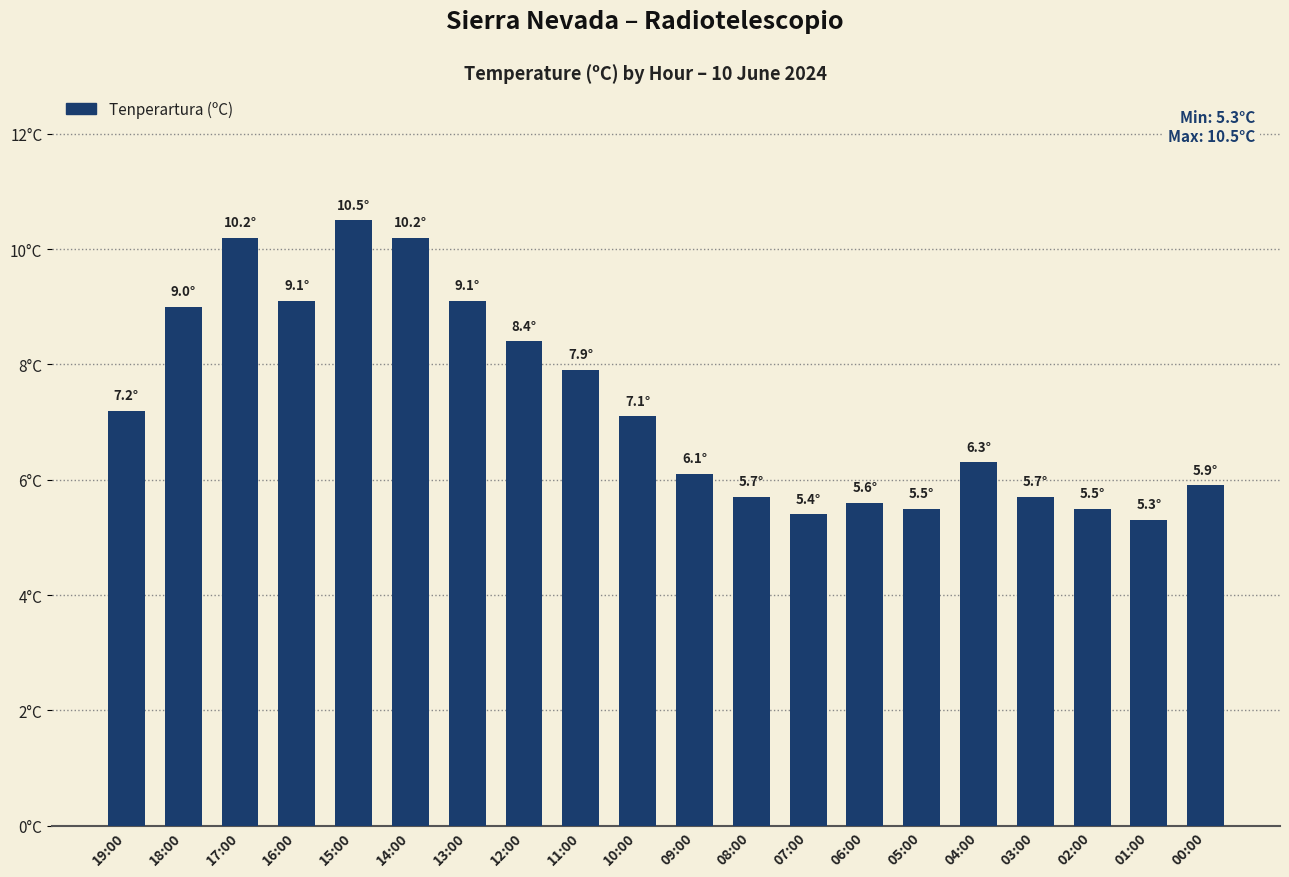

Are the bars grouped side by side (vs. stacked)?

No